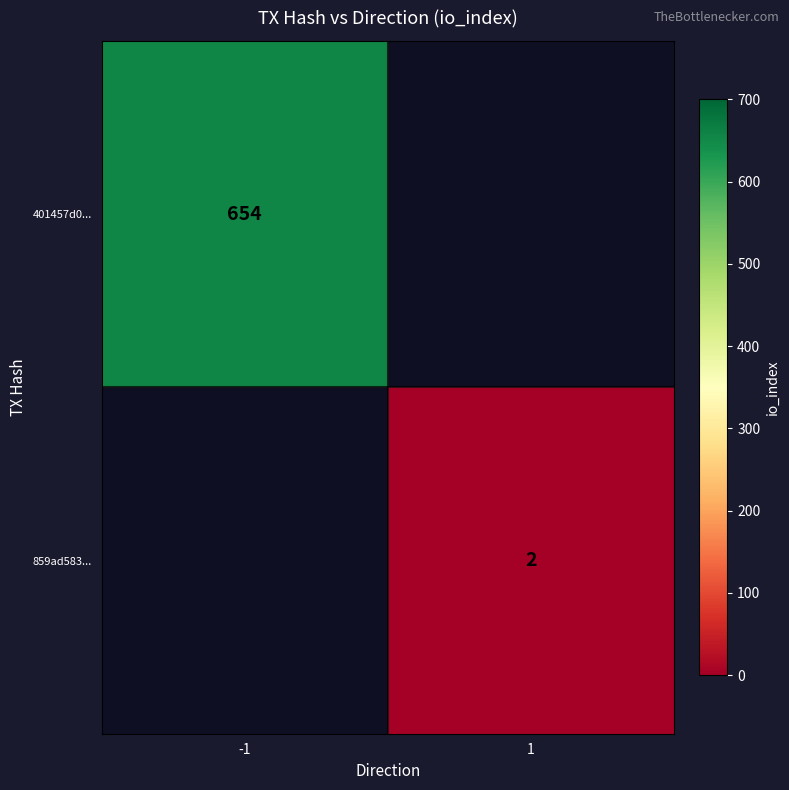

What is the lowest value of the 401457d0... series?

654.0